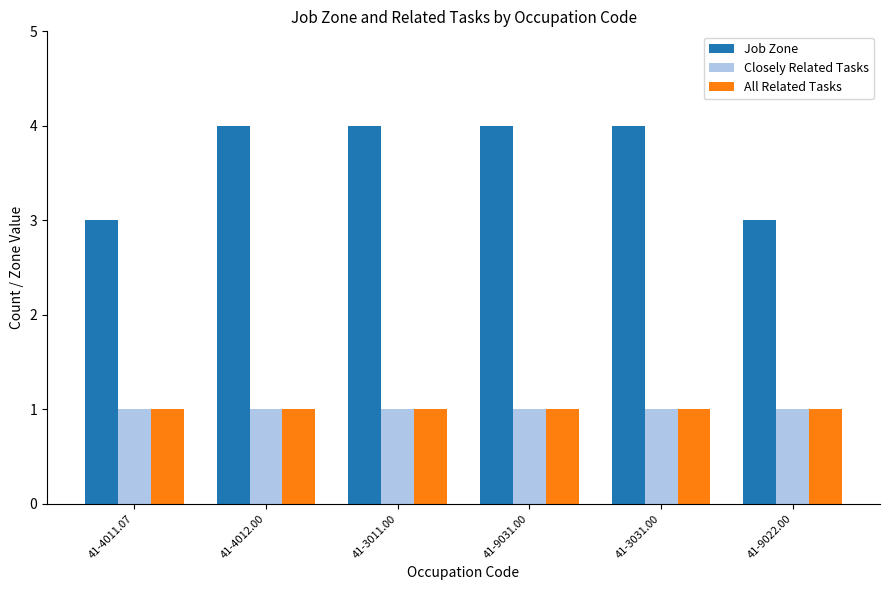

True or false: All Related Tasks has a value of 1 at 41-4011.07.

True